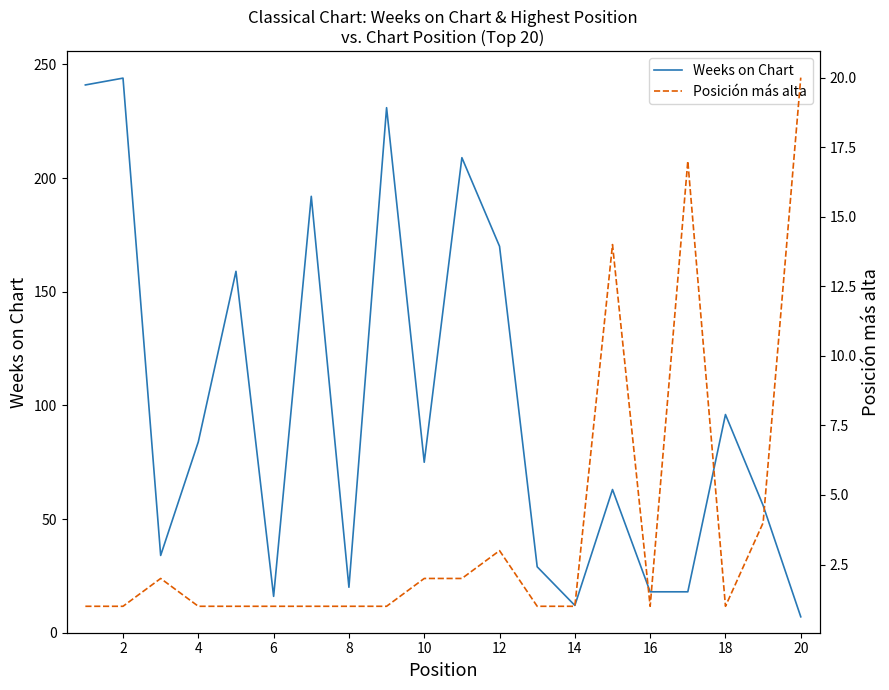

Which series has the largest total across all categories?

Weeks on Chart